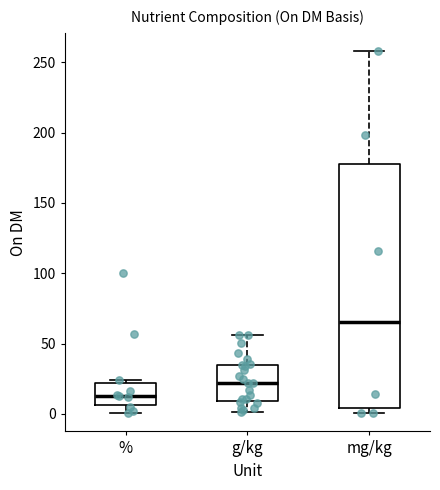

Reading left to right, read every box against the y-axis: the position of its median line, the range the box covers, and the ends of its whiskers. The values are not printed on the chart, so give them approximately, as read against the axis.

%: median 15, box 5 to 20, whiskers 0 to 25
g/kg: median 20, box 10 to 35, whiskers 0 to 55
mg/kg: median 65, box 5 to 180, whiskers 0 to 260